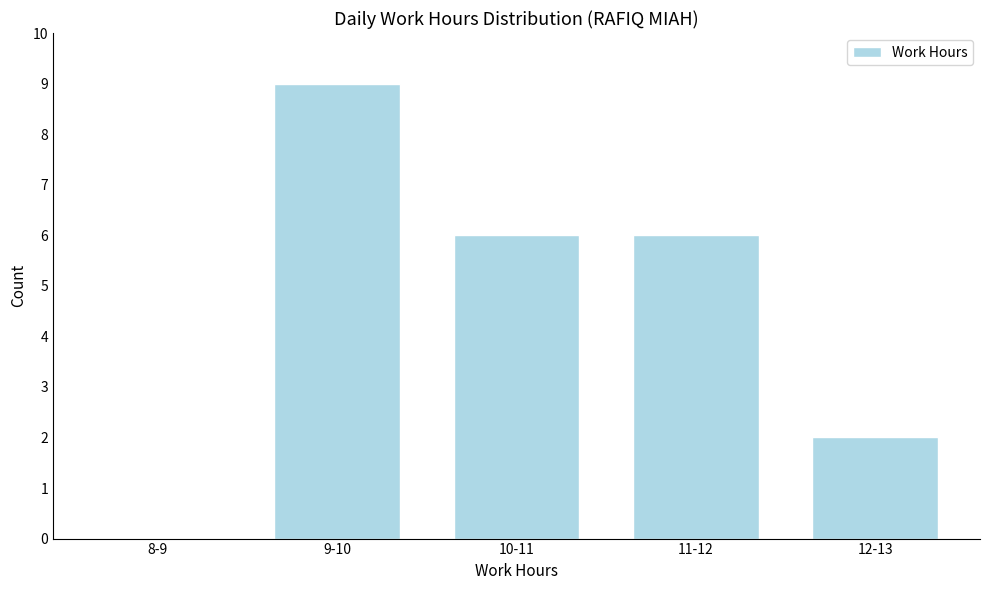

Reading left to right, what are all the values shown in this chart?

8-9=0	9-10=9	10-11=6	11-12=6	12-13=2